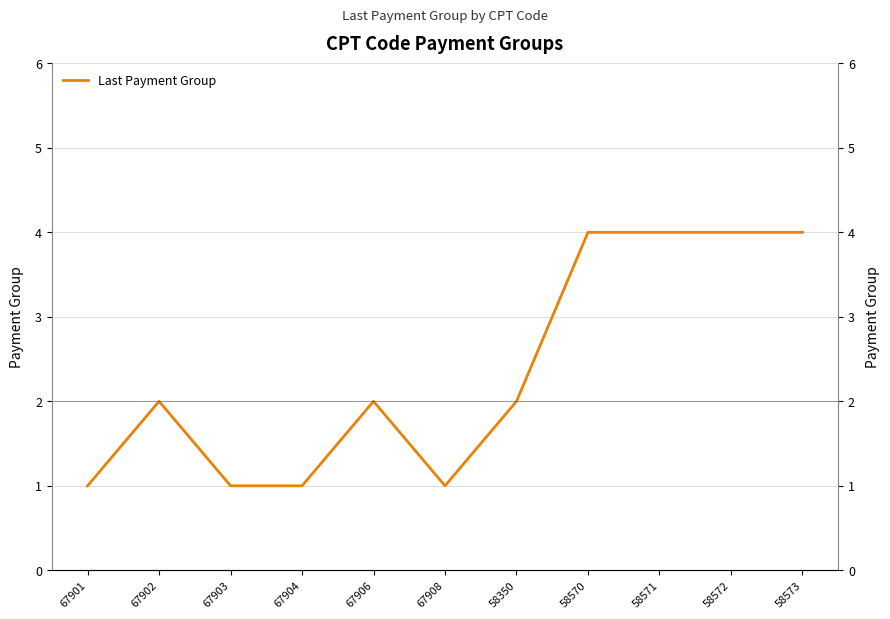

What is the label of the 10th point from the left?

58572